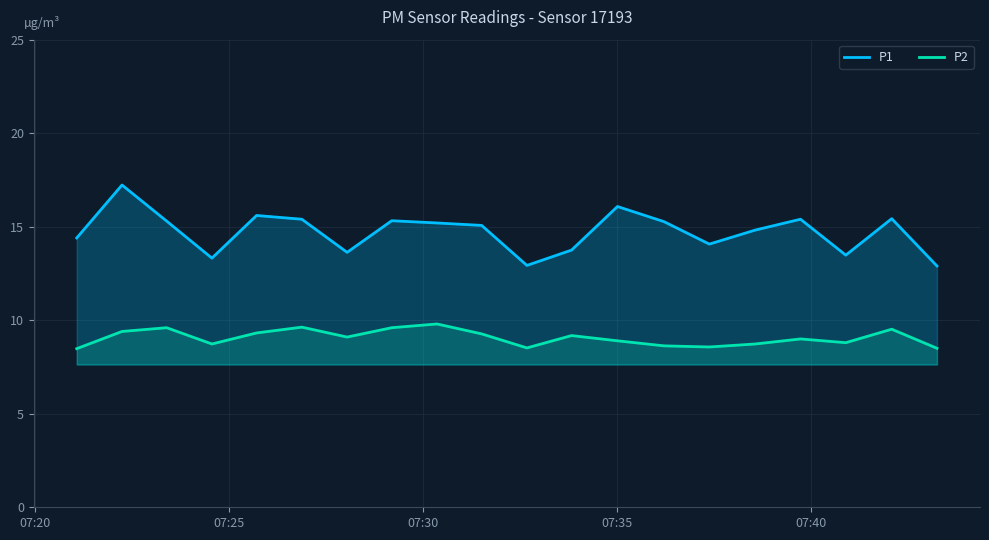

Rank the series by their maximum value, from highest to lowest.

P1, P2